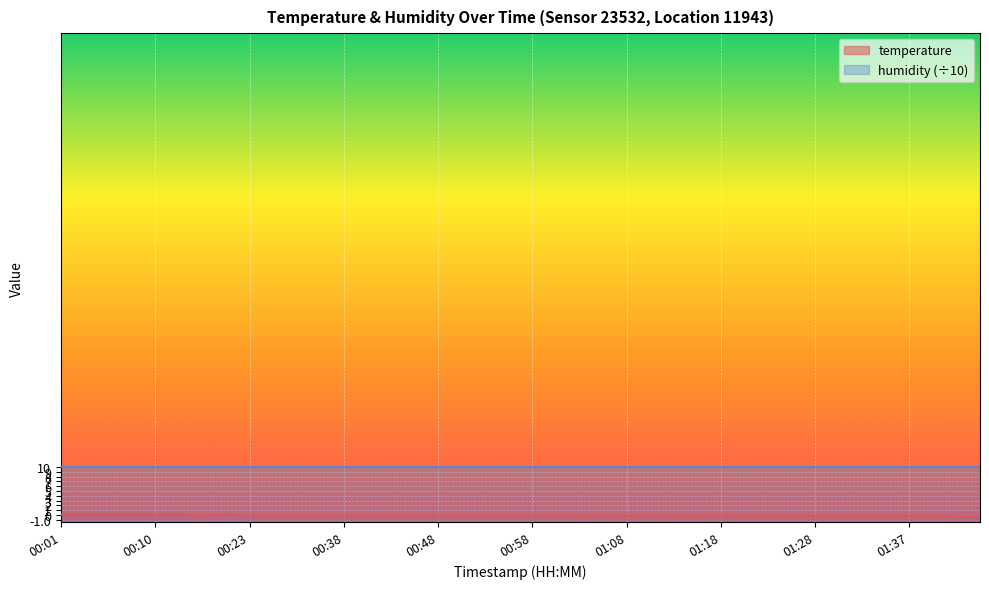

How many points are higher than both their immediate neighbors (excluding endpoints)?

4